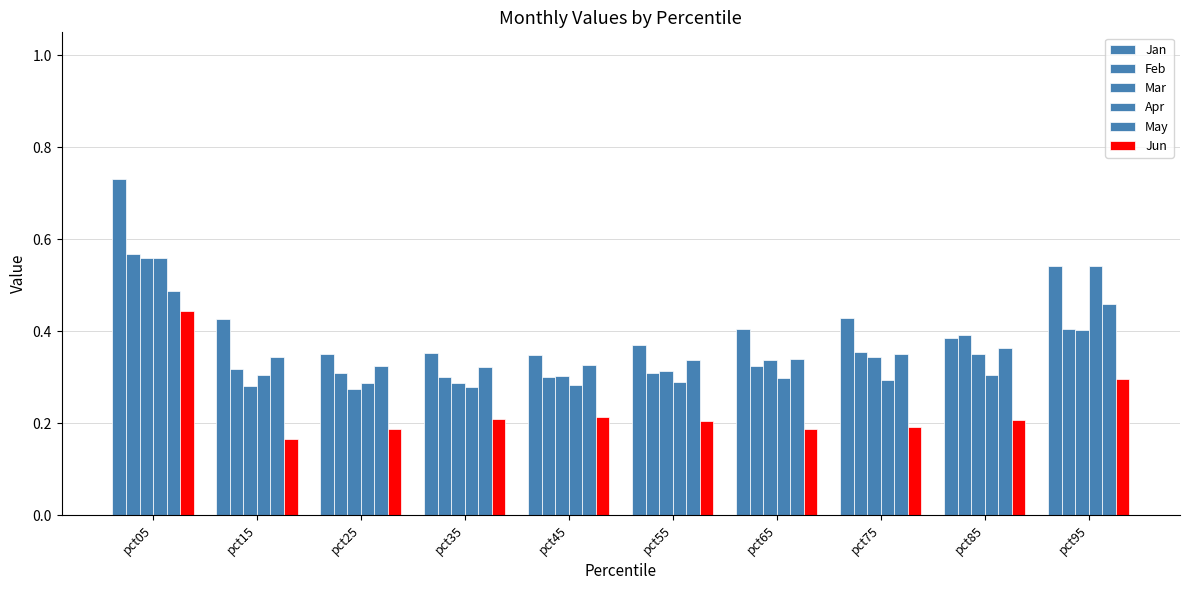

What is the value of the Jan bar at the 7th from the left?

0.4